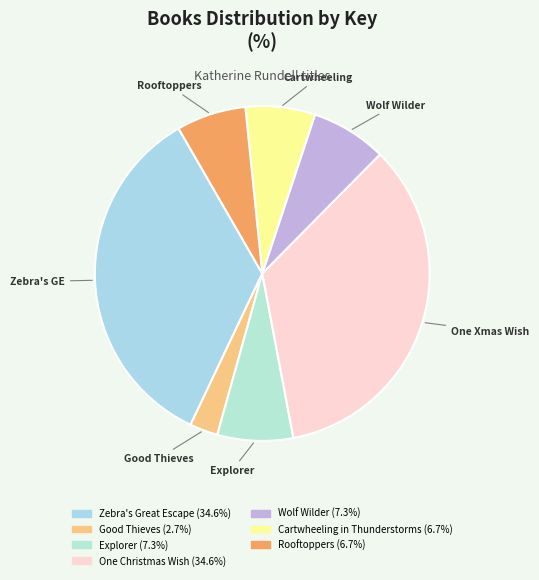

Which slice is the smallest?

Good Thieves